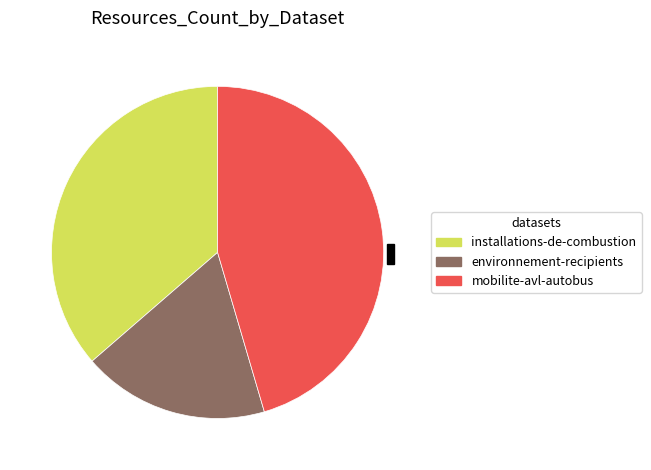

Is there a majority slice in this chart?

No